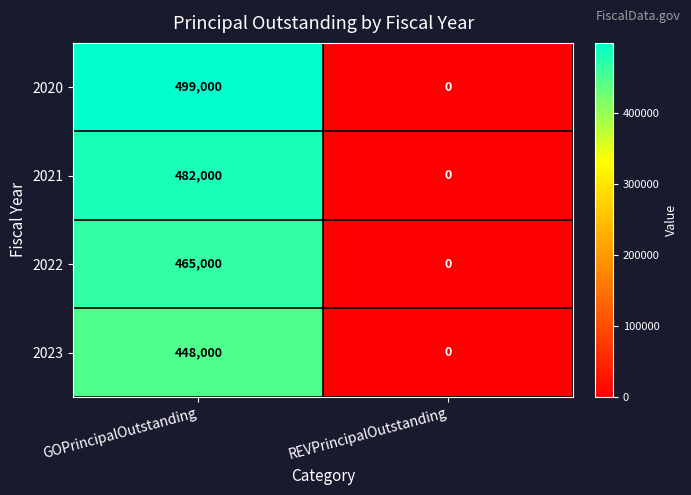

What is the average value of the 2022 series?

232500